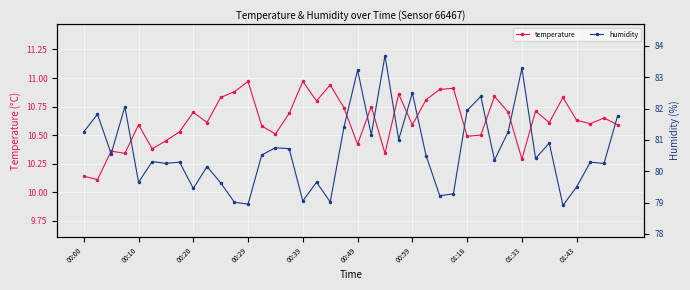

Is it true that temperature equals 15.3 at 00:39?

False